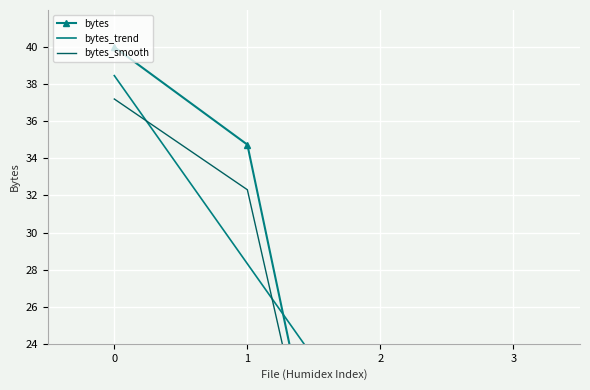

What value does the bytes series have at 0?

40.0